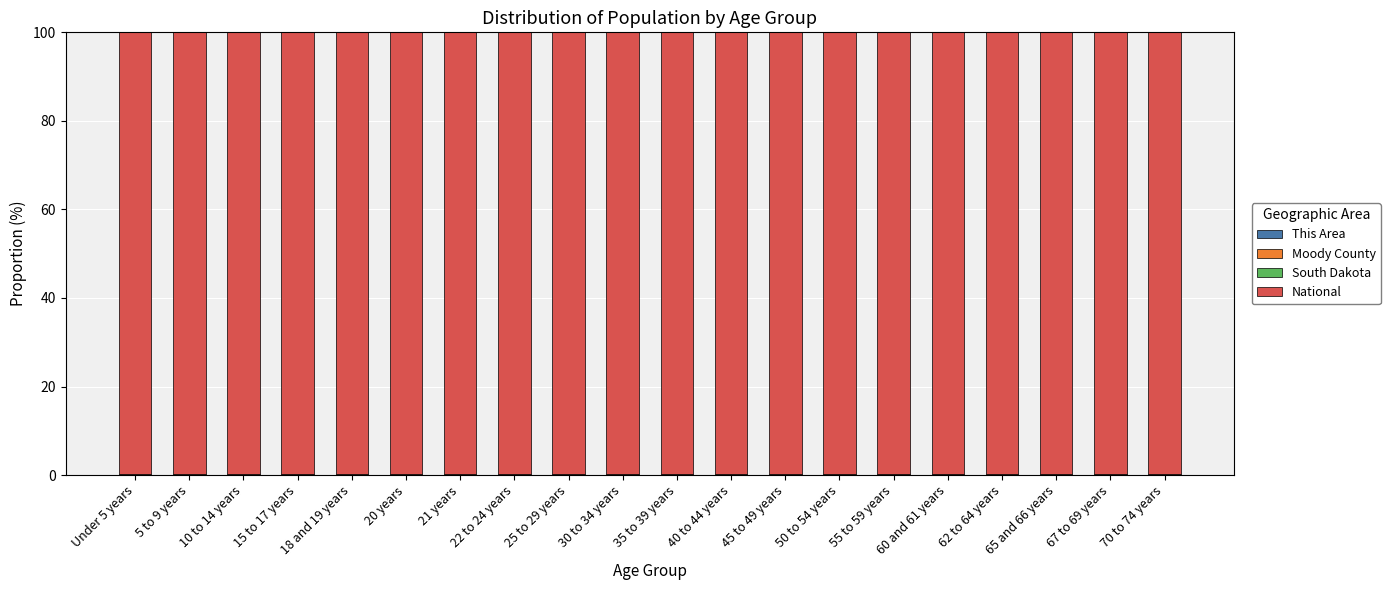

At which label is Moody County closest to 0?

20 years